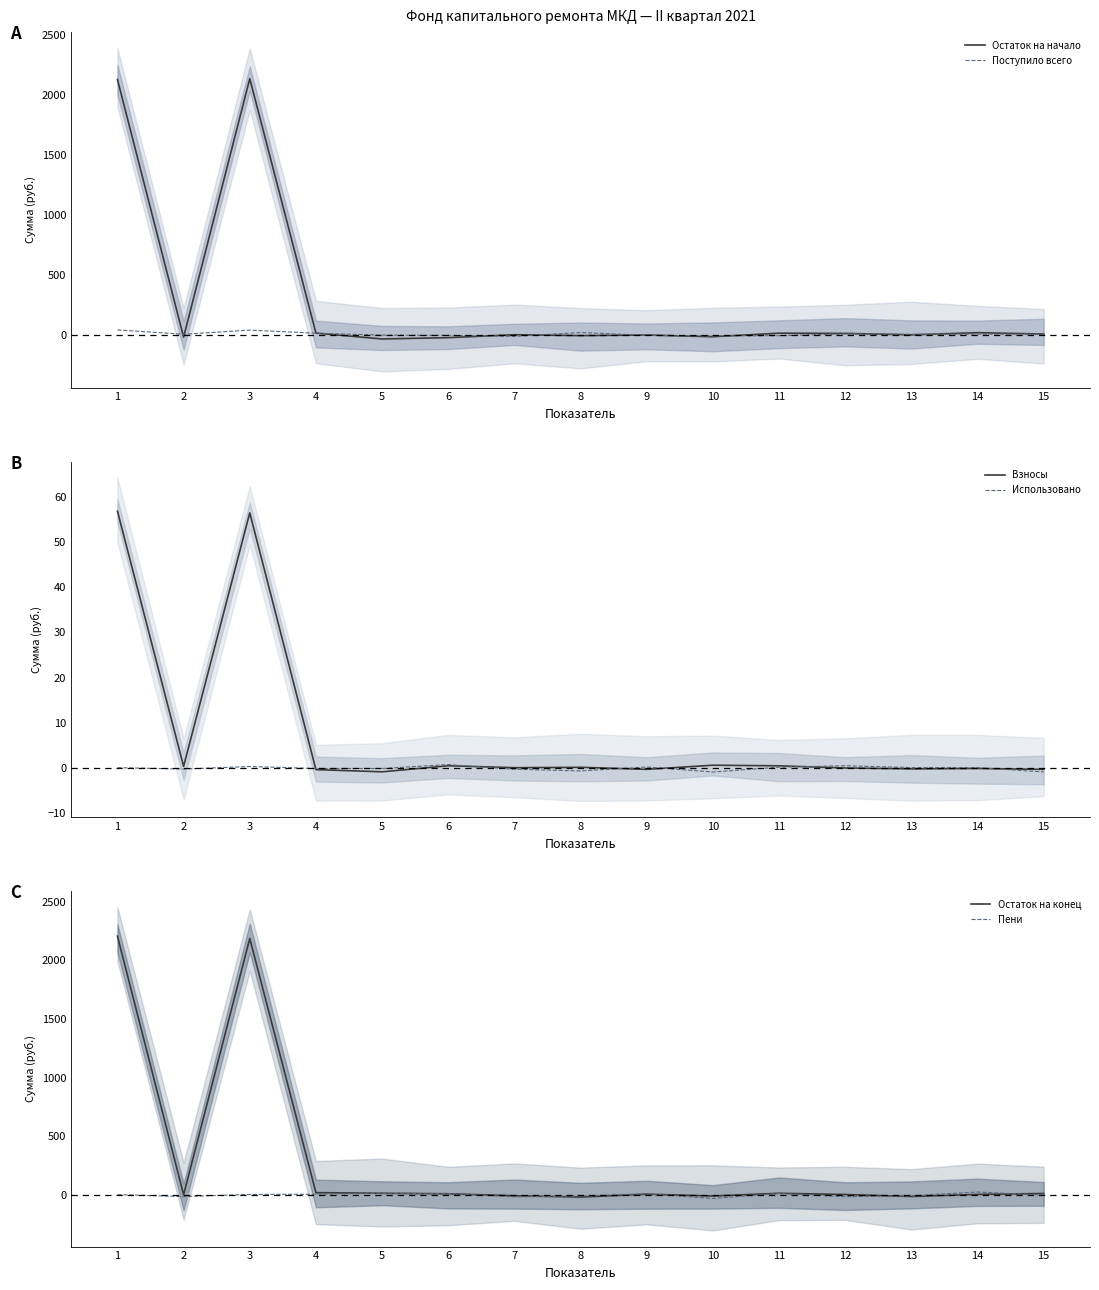

Between 5 and 11, which series saw the biggest shift?

Остаток на начало